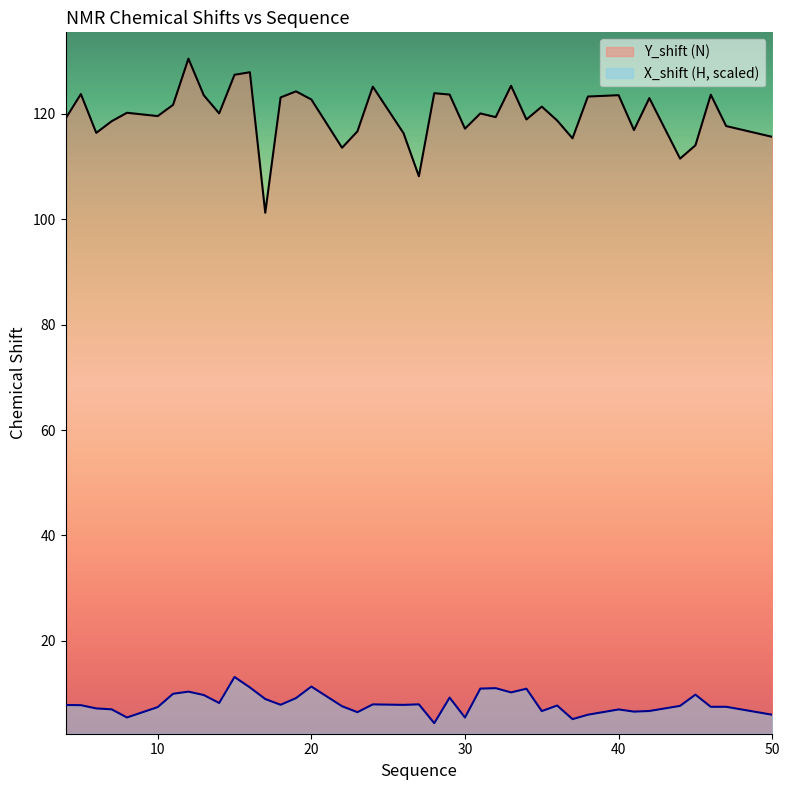

Which series has the widest spread of values?

Y_shift (N)